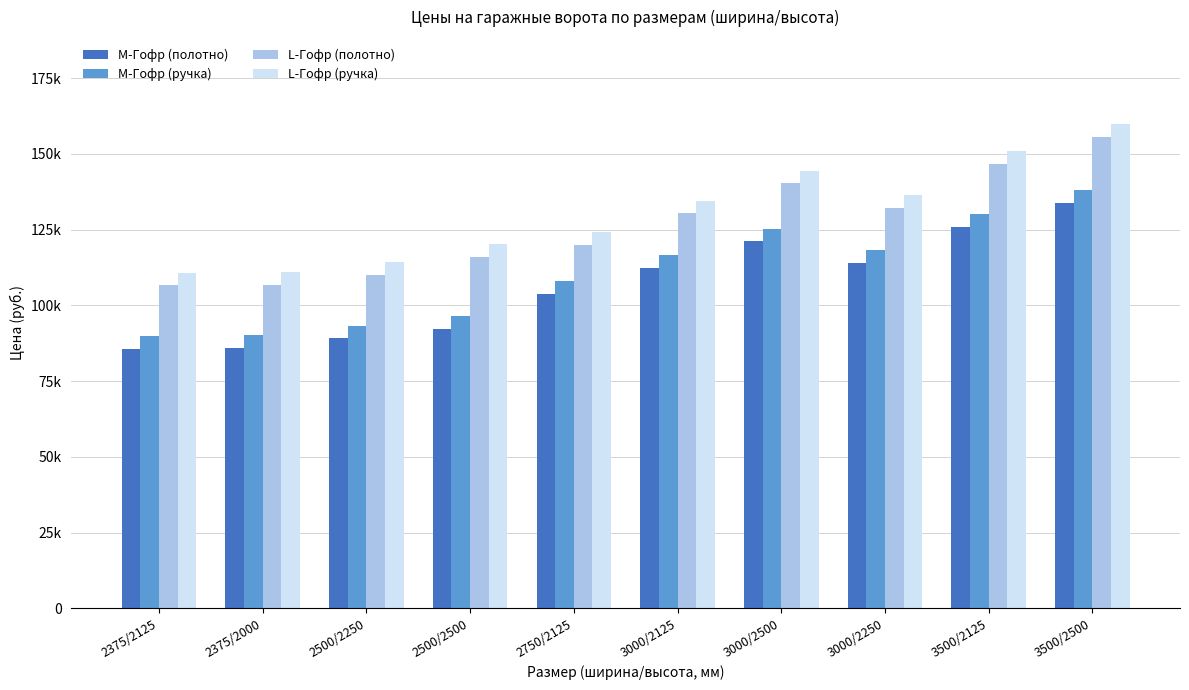

Is it true that L-Гофр (полотно) equals 93819.9 at 3500/2125?

False